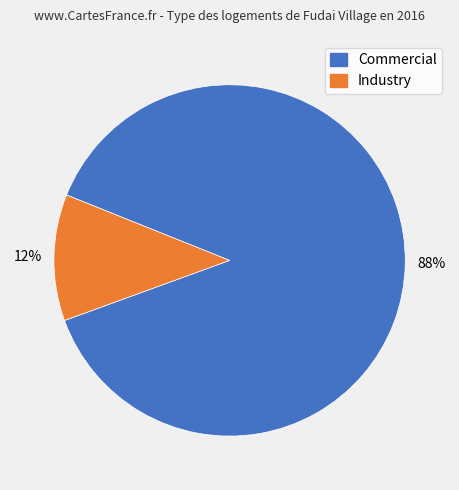

Is there any slice that represents more than half of the pie?

Yes